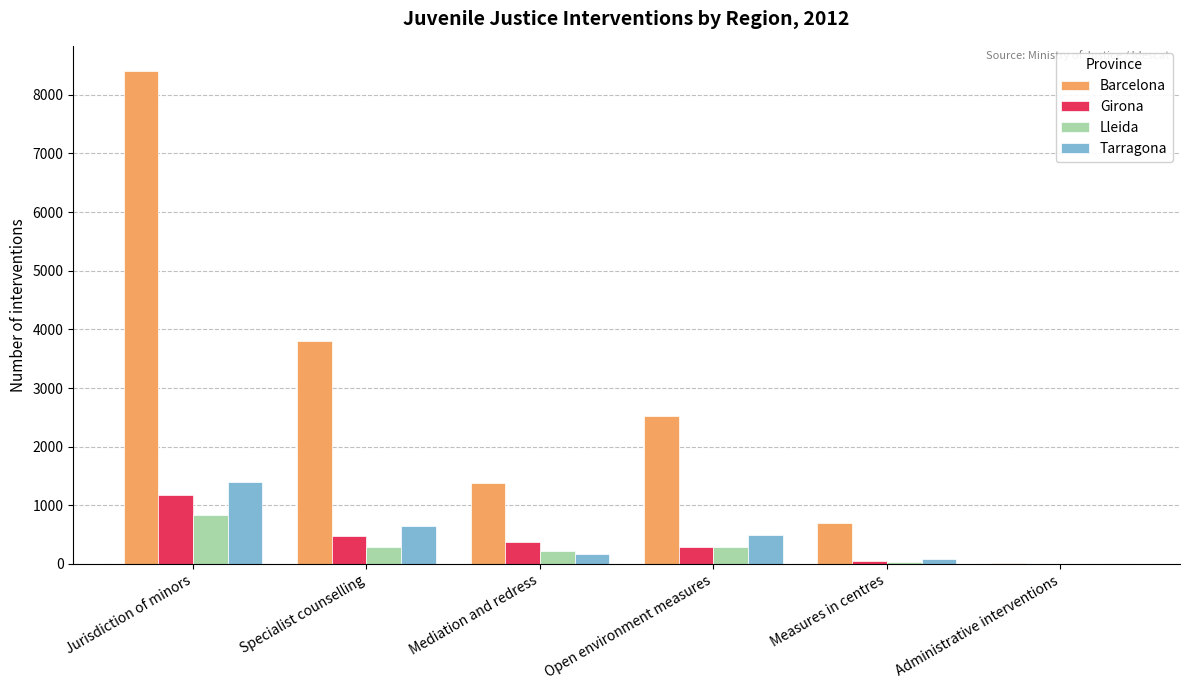

Which series has the widest spread of values?

Barcelona